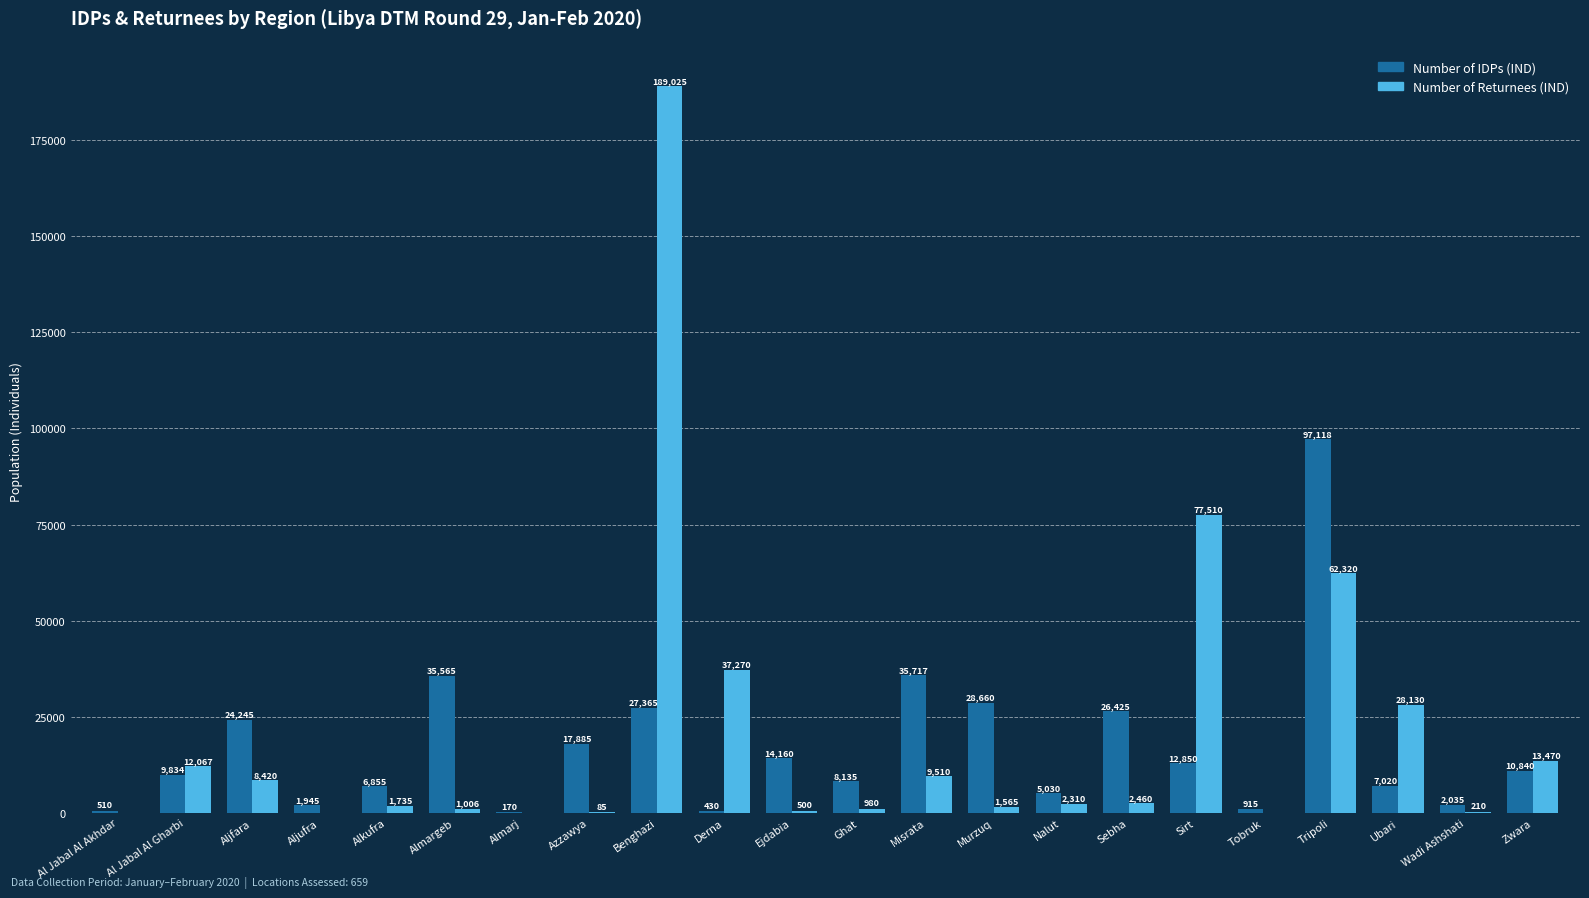

The value of Number of IDPs (IND) at Misrata is 35717. True or false?

True